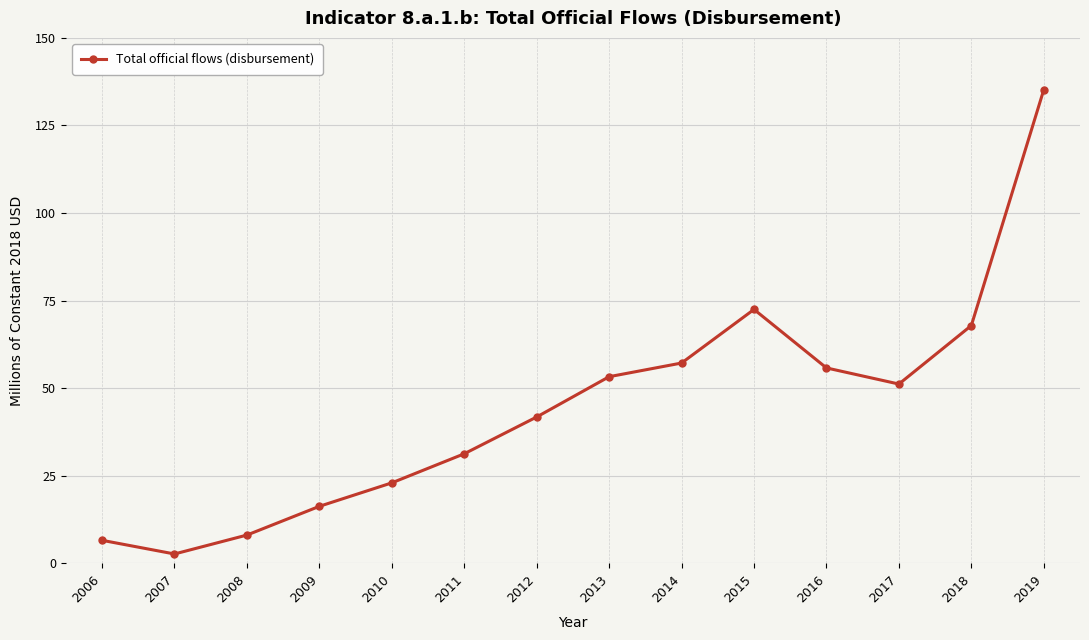

Which category has the lowest value across all series?

2007